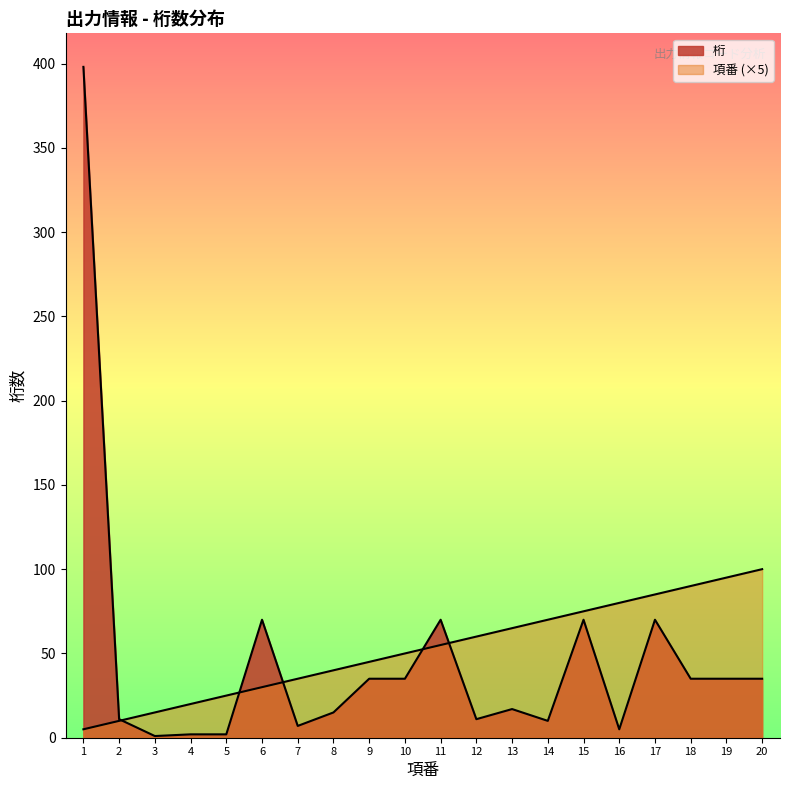

List the series in order of their peak value, lowest first.

項番, 桁